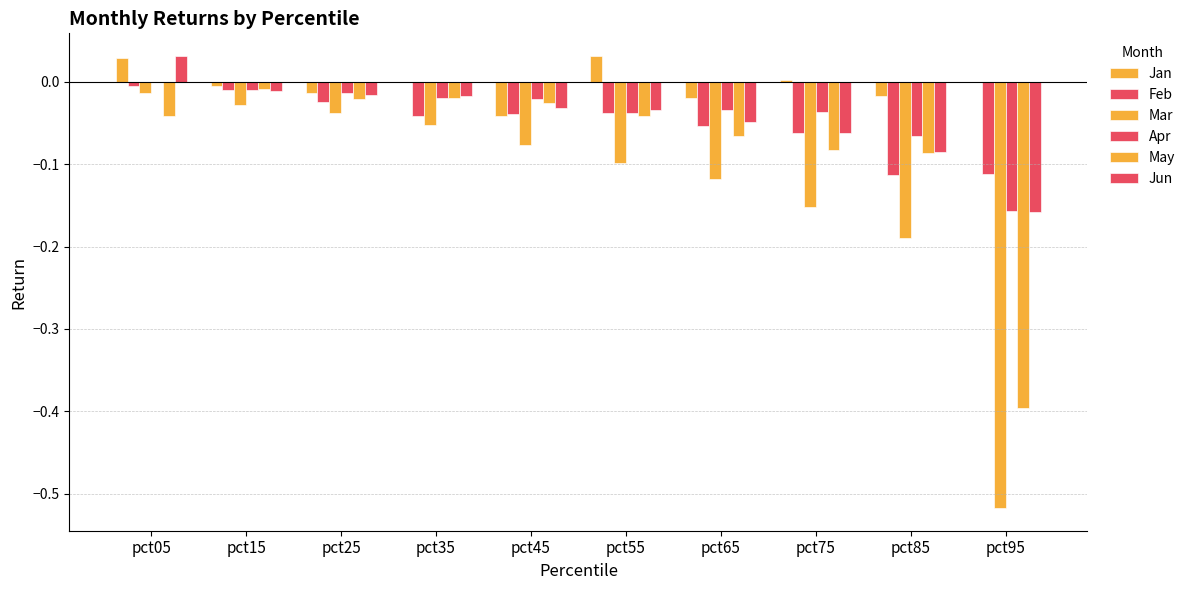

At which category is the sum across all series the highest?

pct05